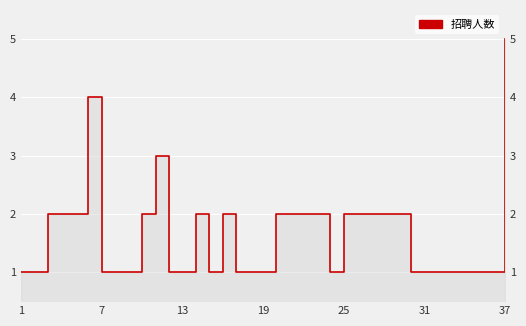

The value at 15 is 2. True or false?

True